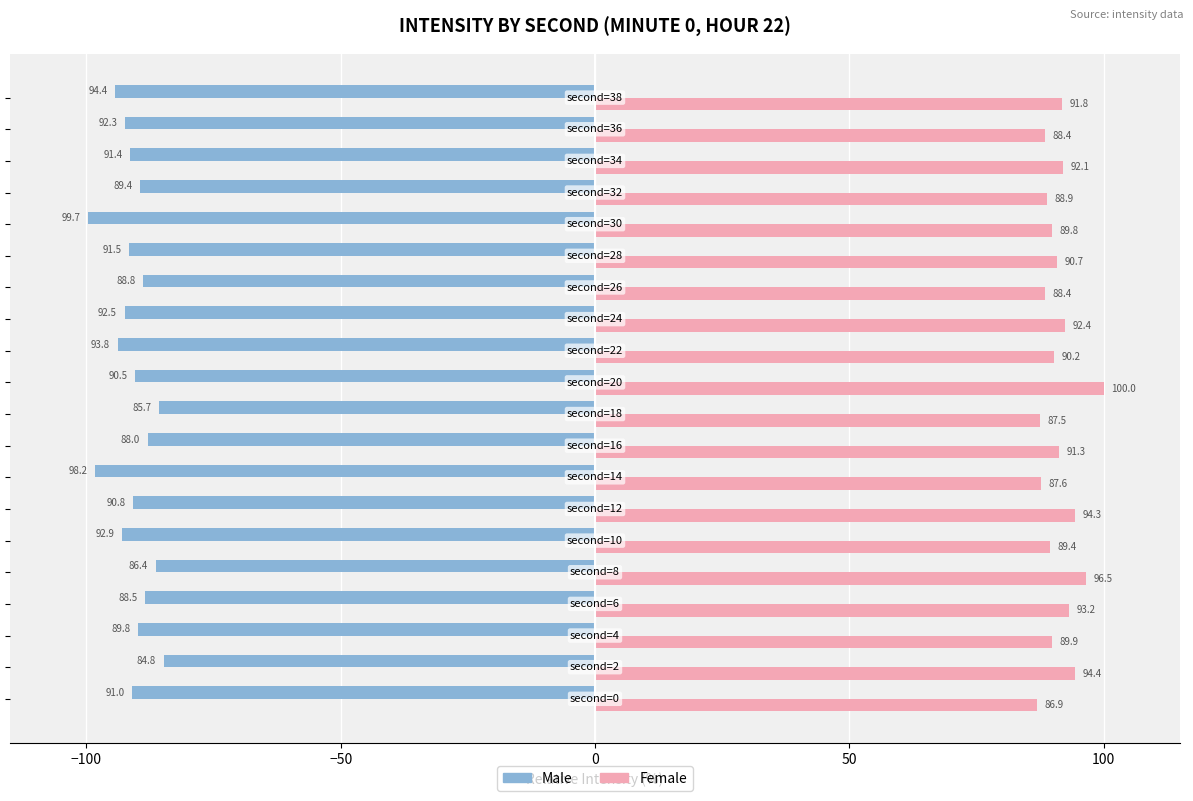

Which series has the largest total across all categories?

Female